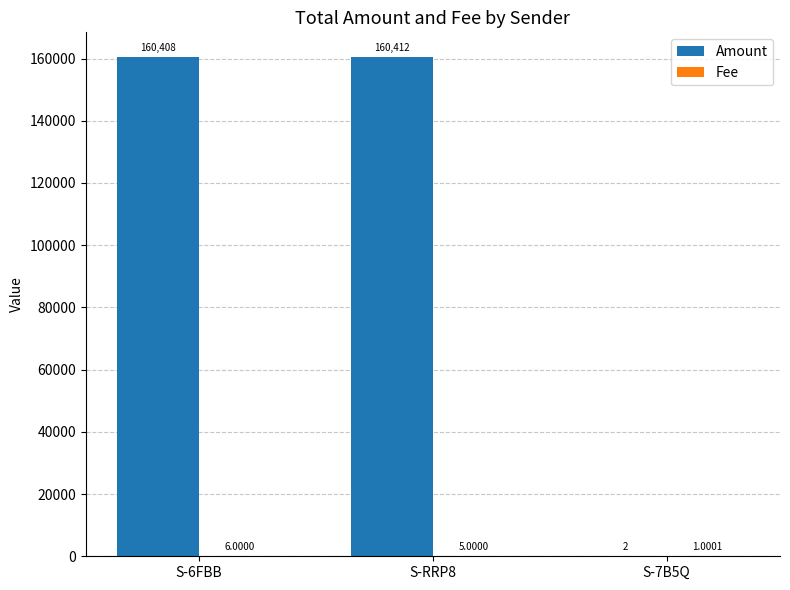

Which series has the largest total across all categories?

Amount